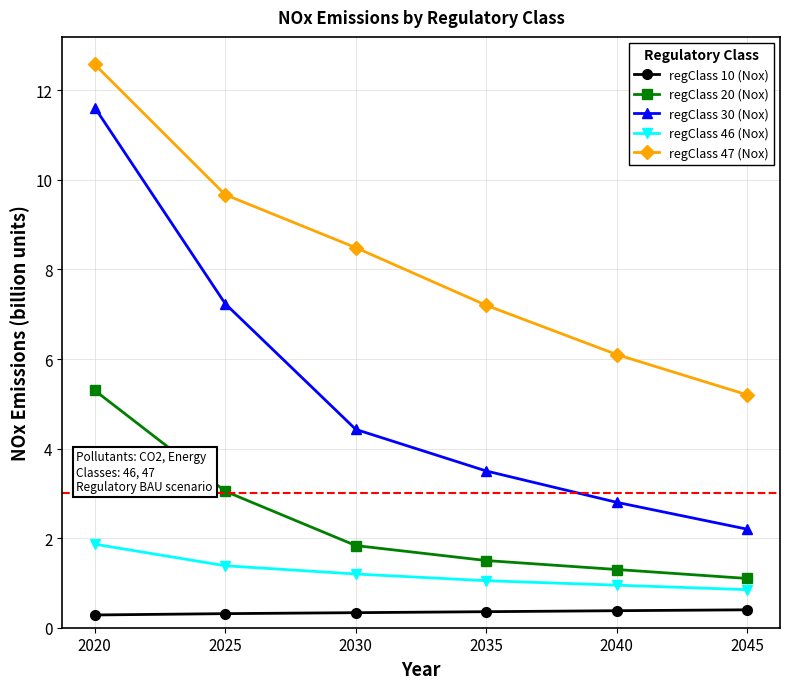

What is the sum of the regClass 46 (Nox) values at 2045 and 2020?

2.7